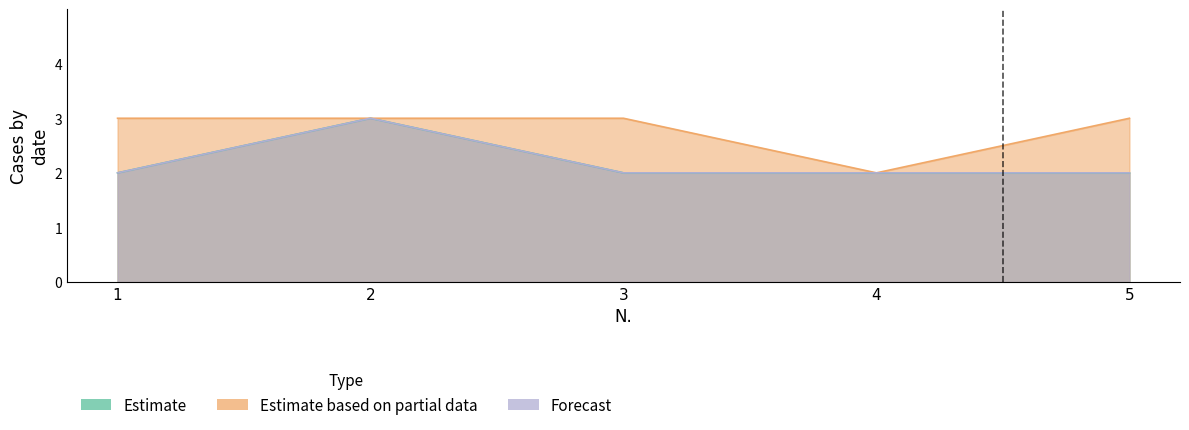

What is the minimum value for Estimate based on partial data?

2